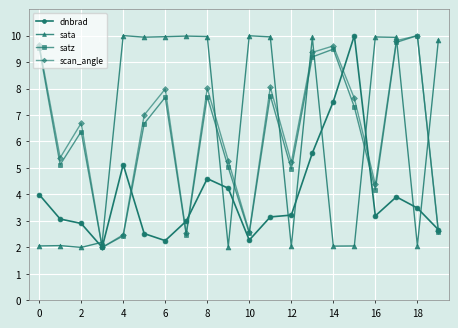

At how many categories does at least one series exceed 8?

15